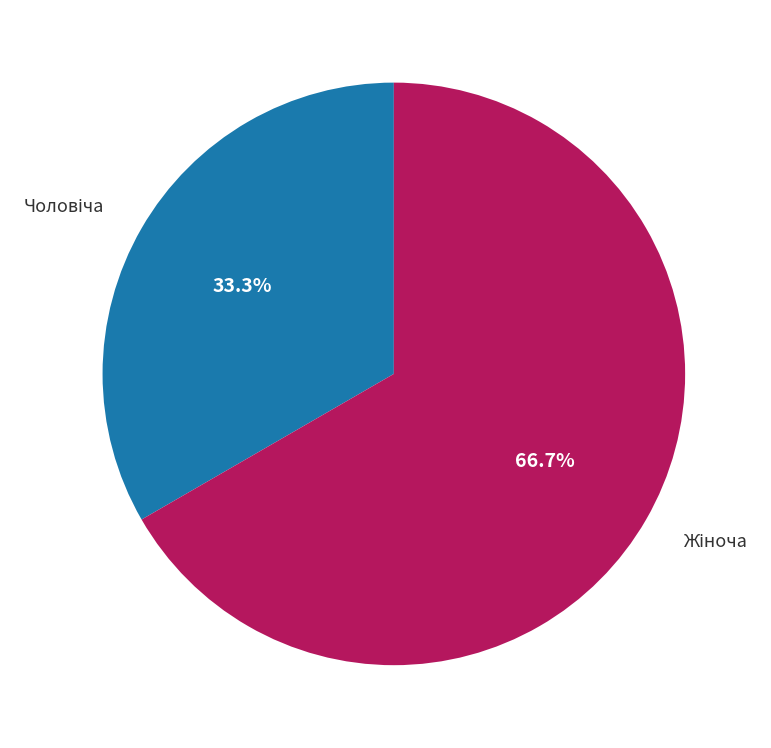

Is there a majority slice in this chart?

Yes